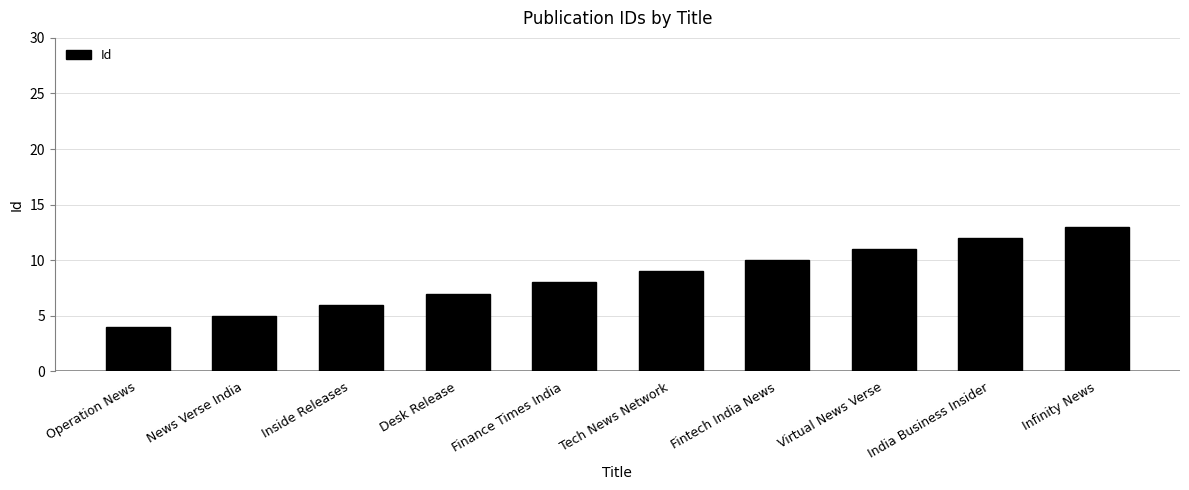

The value at Tech News Network is 9. True or false?

True